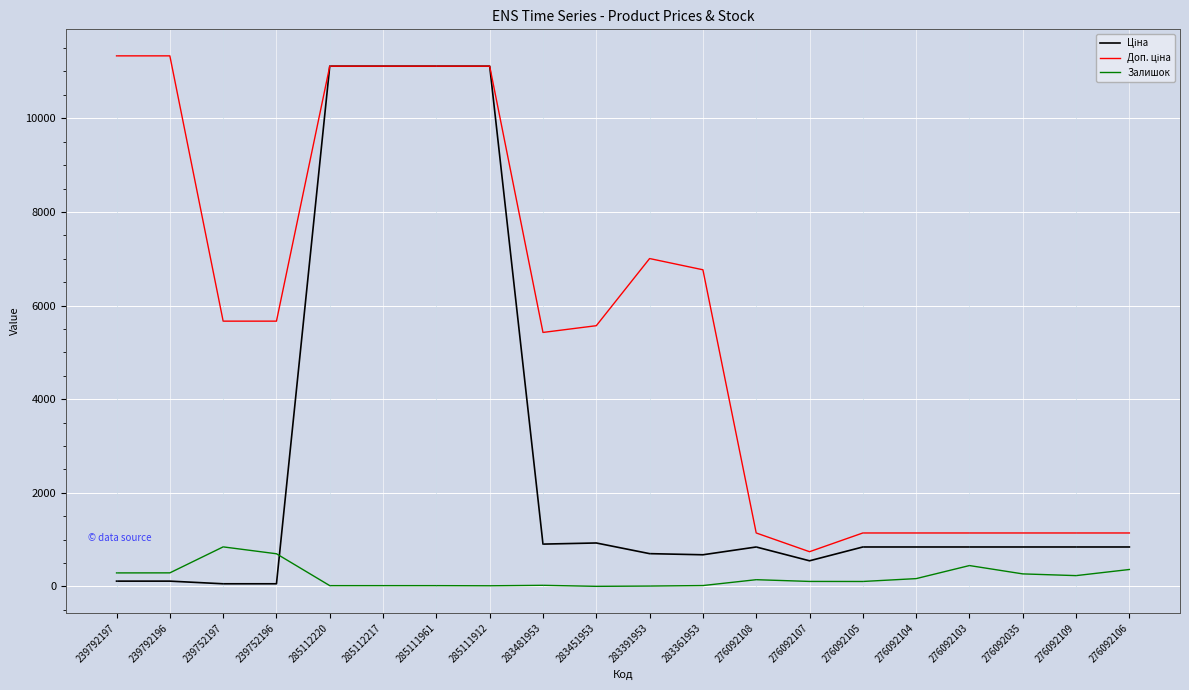

What is the highest value of the Залишок series?

845.0